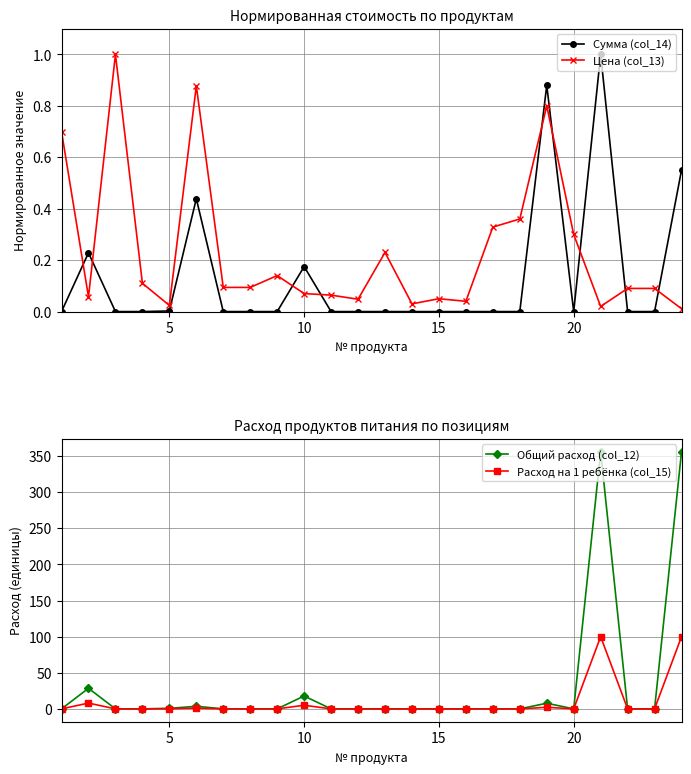

Which series ends up on top after the final intersection of Цена (col_13) and Сумма (col_14)?

Сумма (col_14)